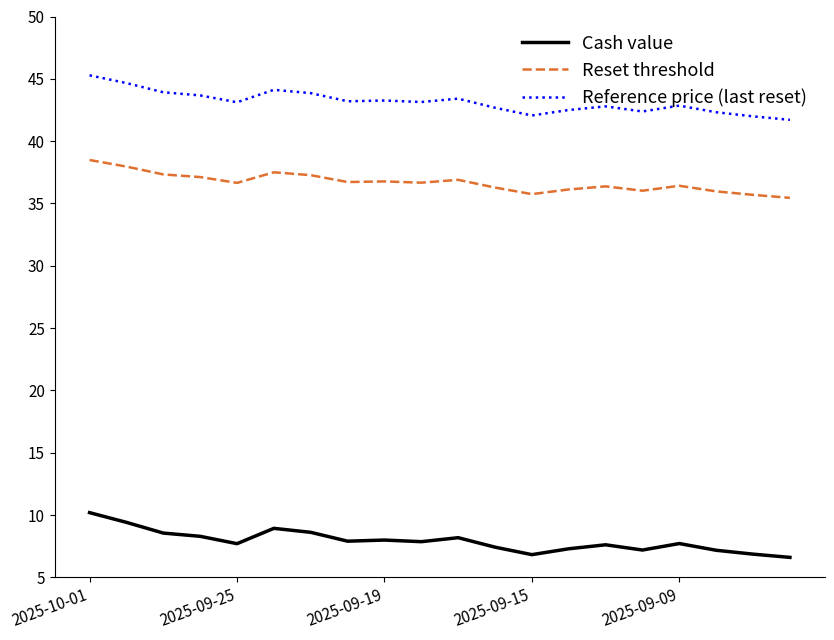

What is the maximum value for Cash value?

10.2